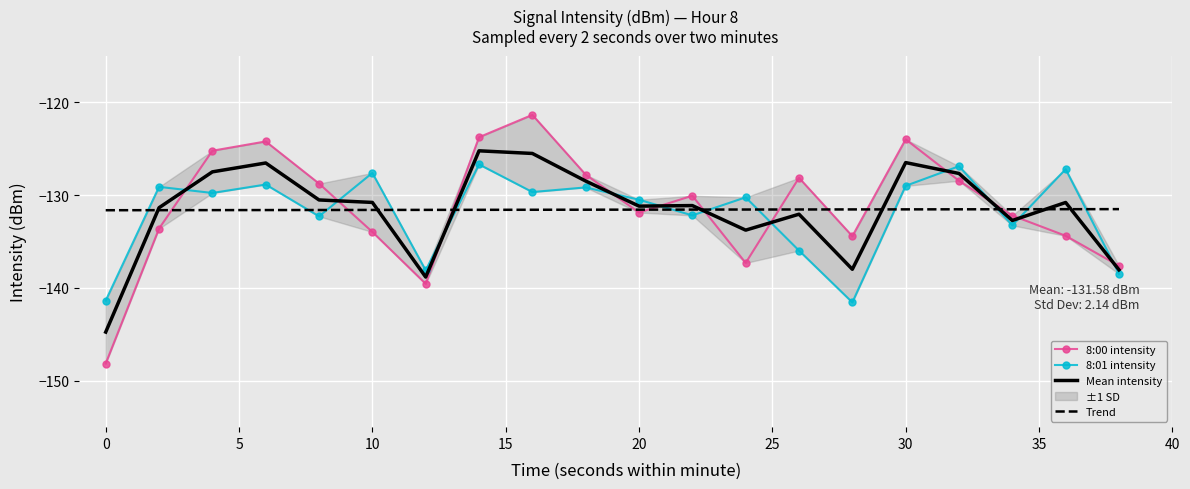

What is the maximum value for Trend?

-131.5